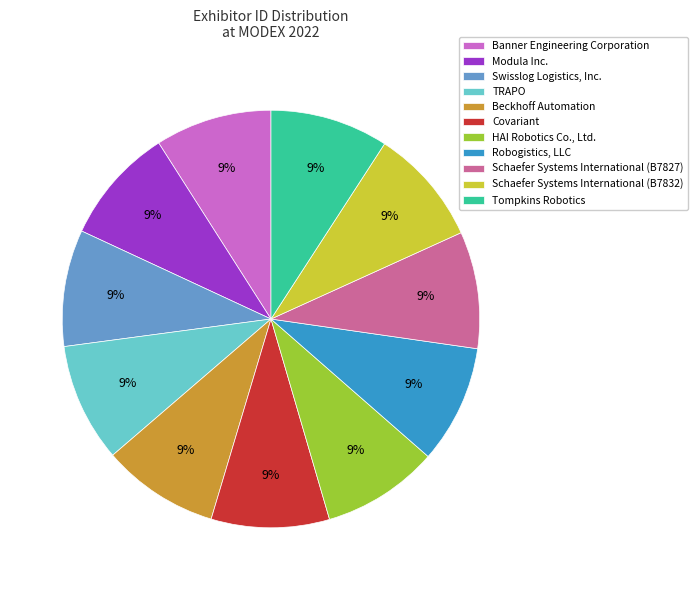

To the nearest percent, what portion does Modula Inc. represent?

9%